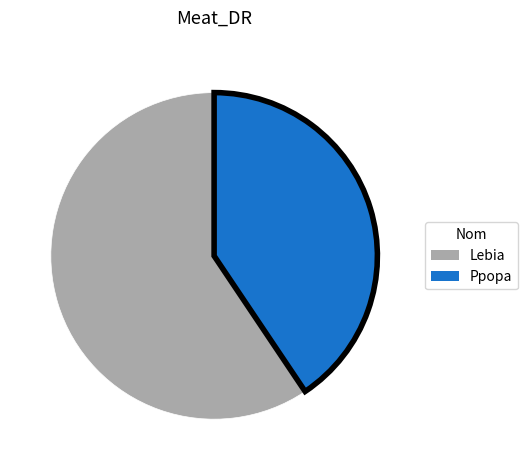

Count the number of slices in the pie.

2